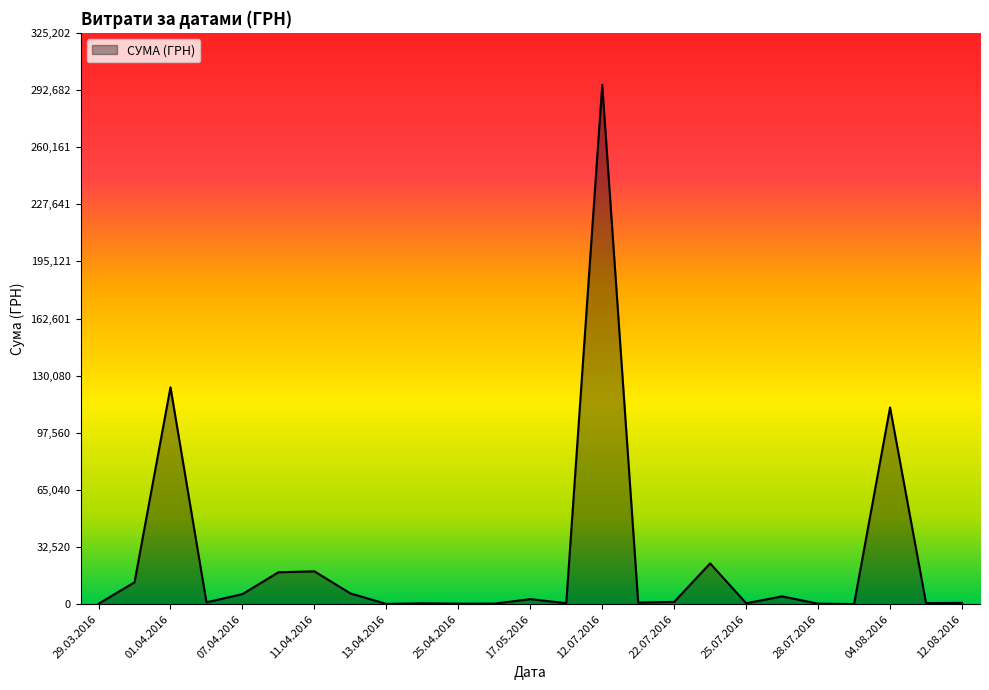

What is the difference between the maximum and minimum values?

295540.8